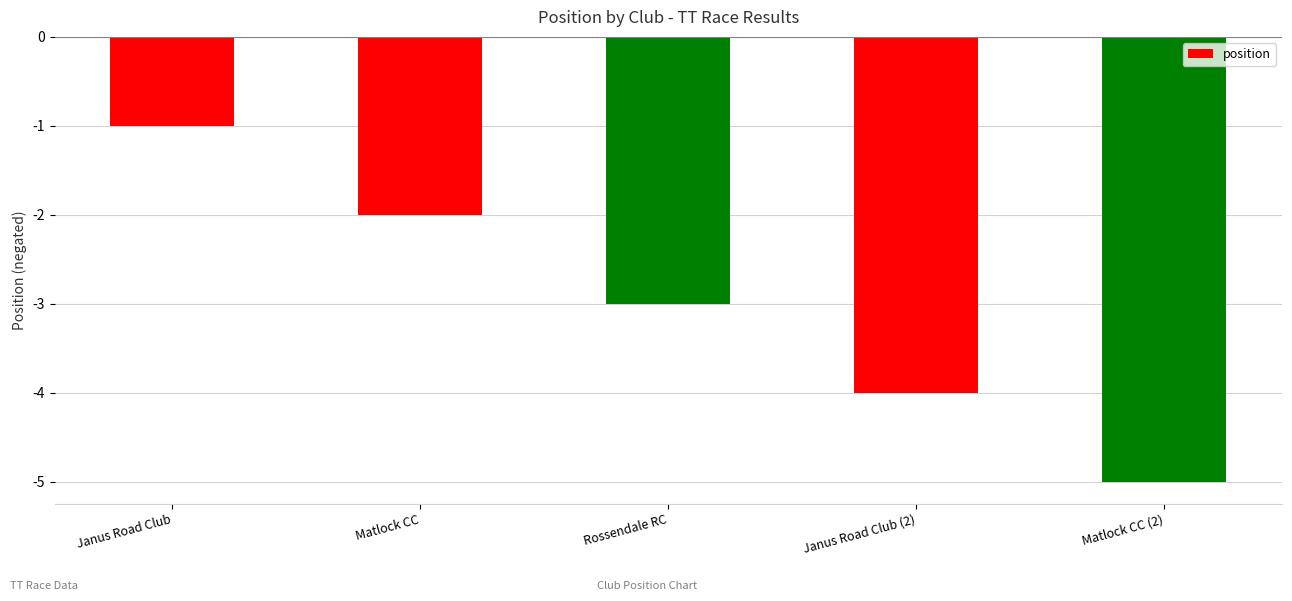

What is the label of the 3rd bar from the left?

Rossendale RC